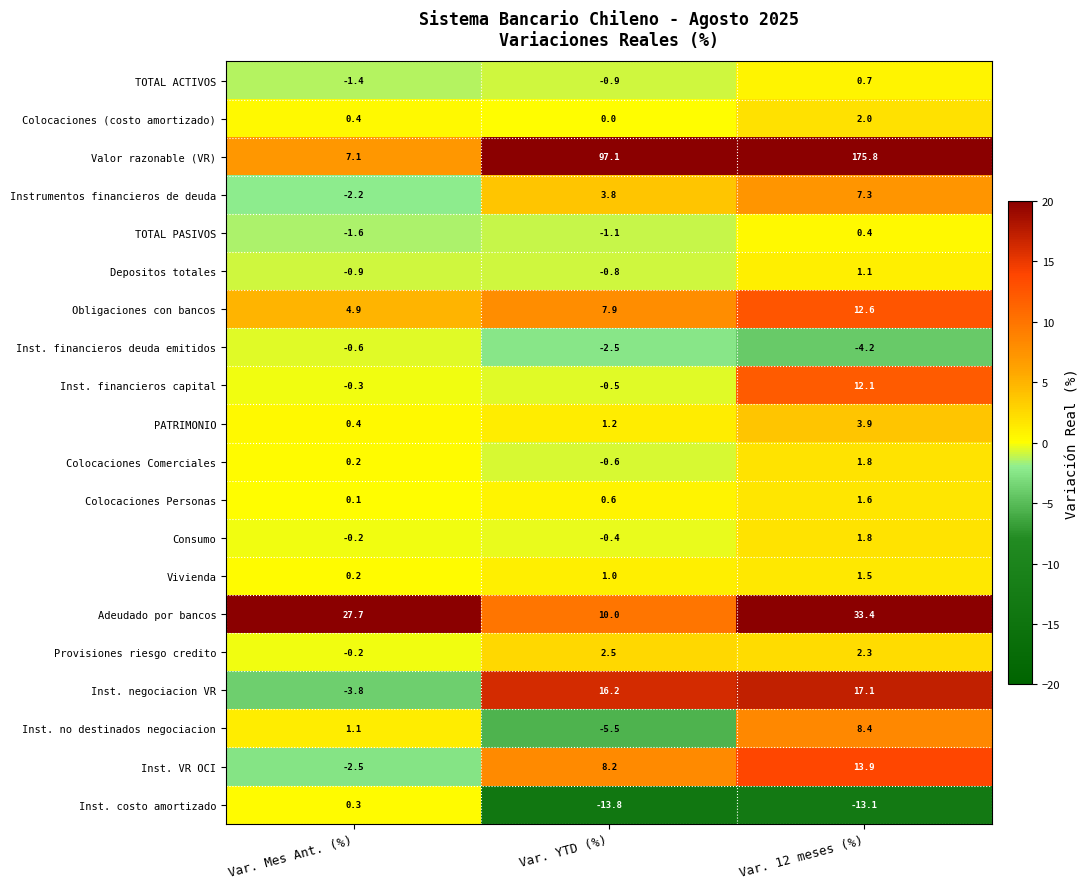

Which series has the largest total across all categories?

Valor razonable (VR)